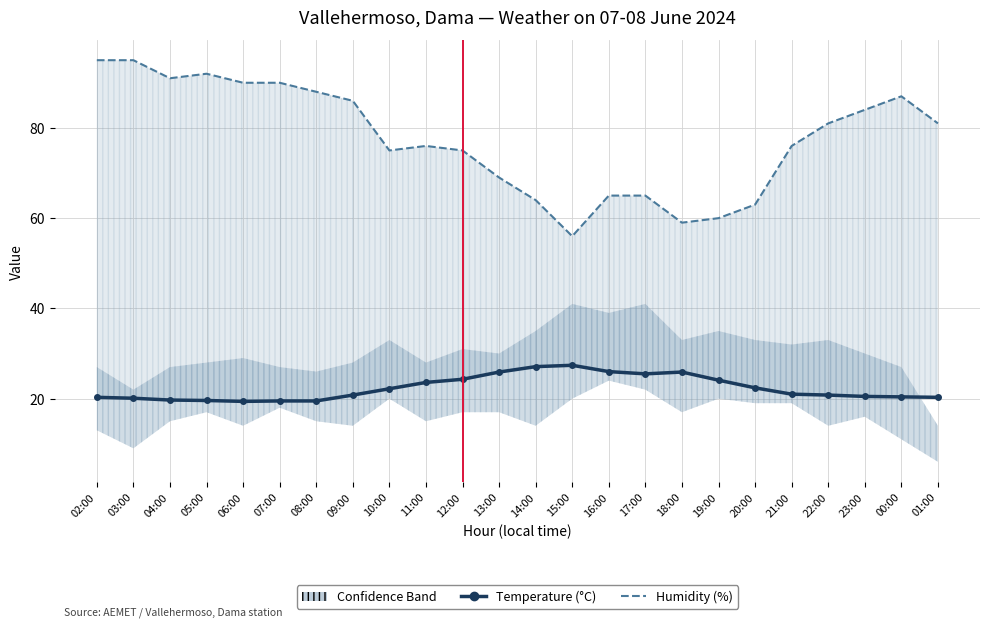

What is the label of the 14th point from the left?

15:00